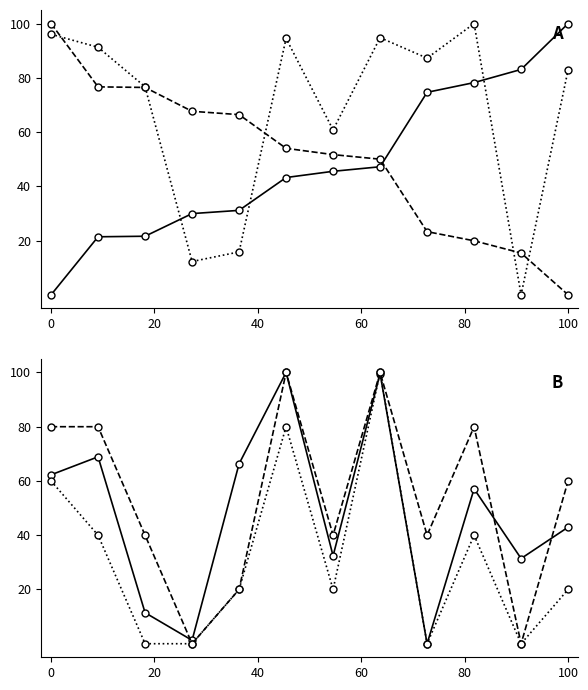

How many data points does each series have?

12